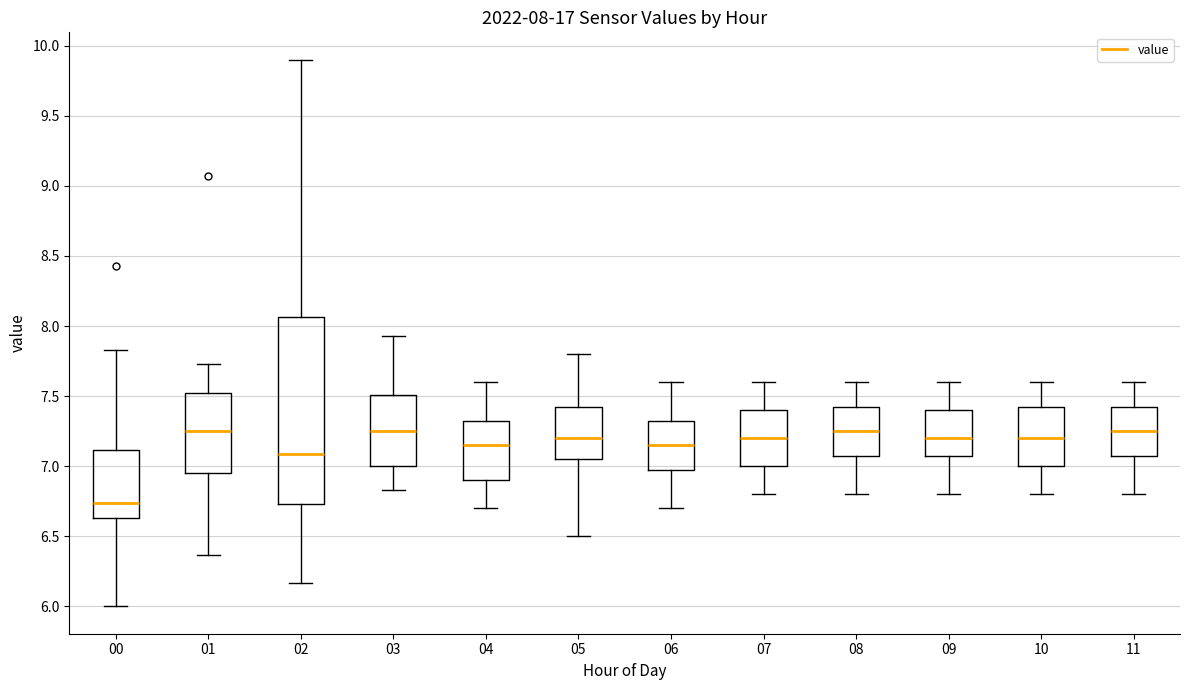

Which box is the tallest, from its lower edge to its upper edge?

02